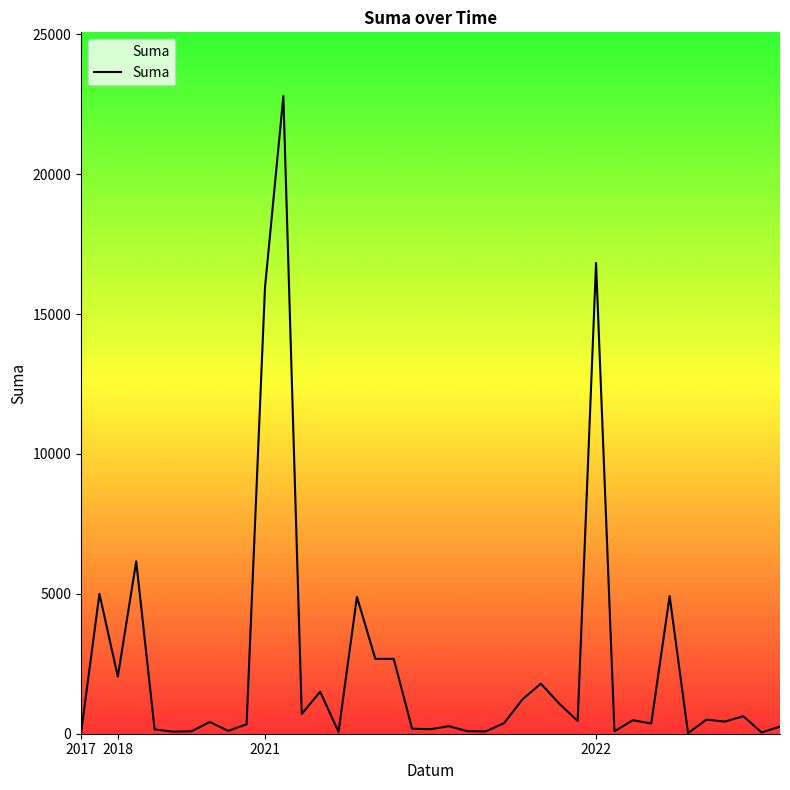

What is the sum of all values?

95914.6